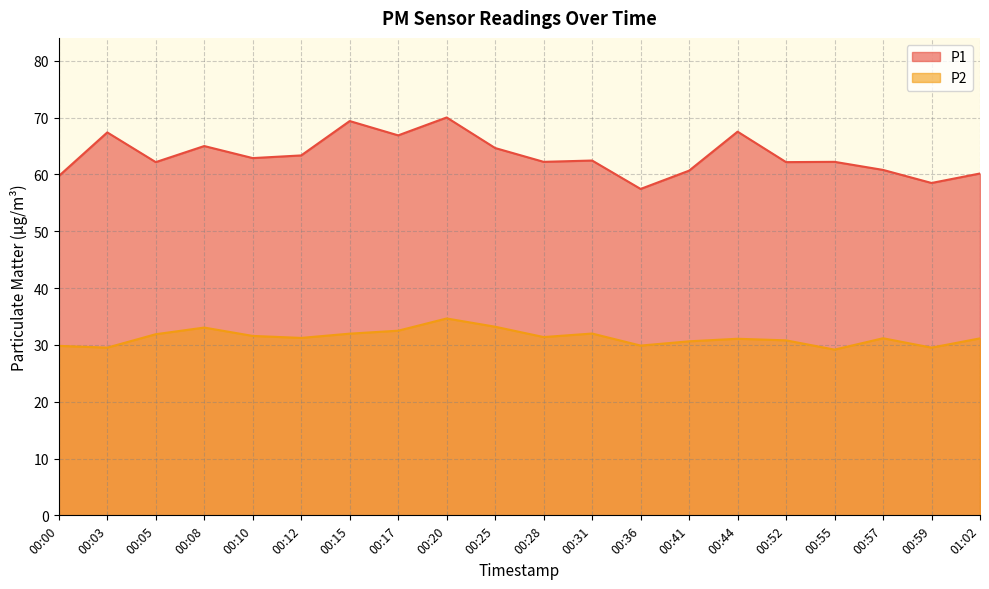

At which label does P2 reach its peak?

00:20